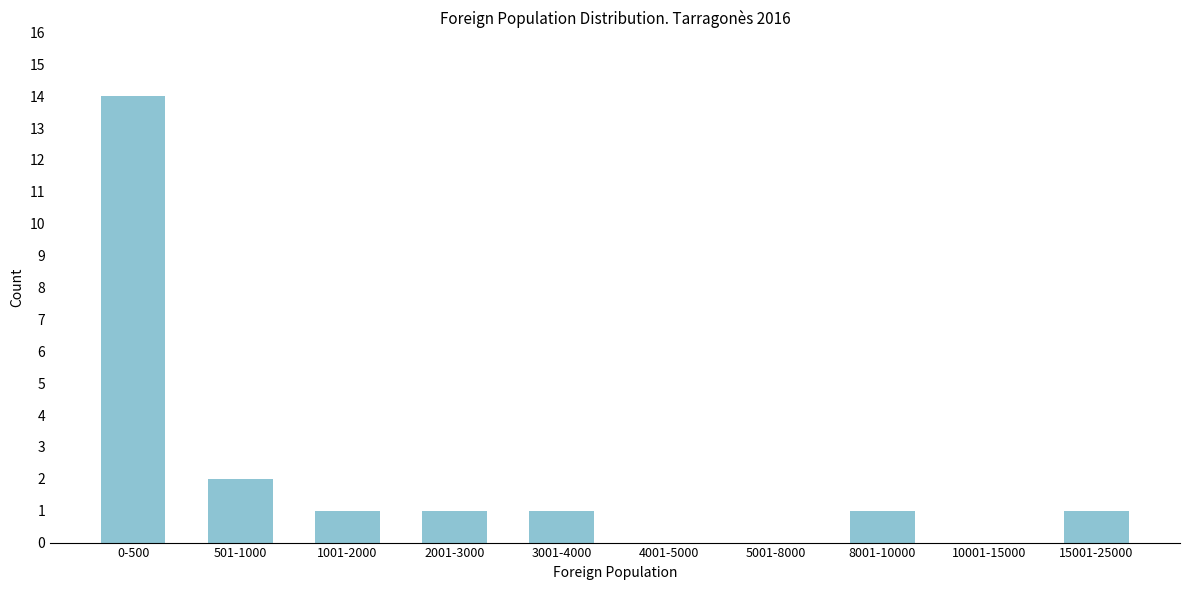

Reading right to left, transcribe all the data shown in this chart.

15001-25000=1	10001-15000=0	8001-10000=1	5001-8000=0	4001-5000=0	3001-4000=1	2001-3000=1	1001-2000=1	501-1000=2	0-500=14